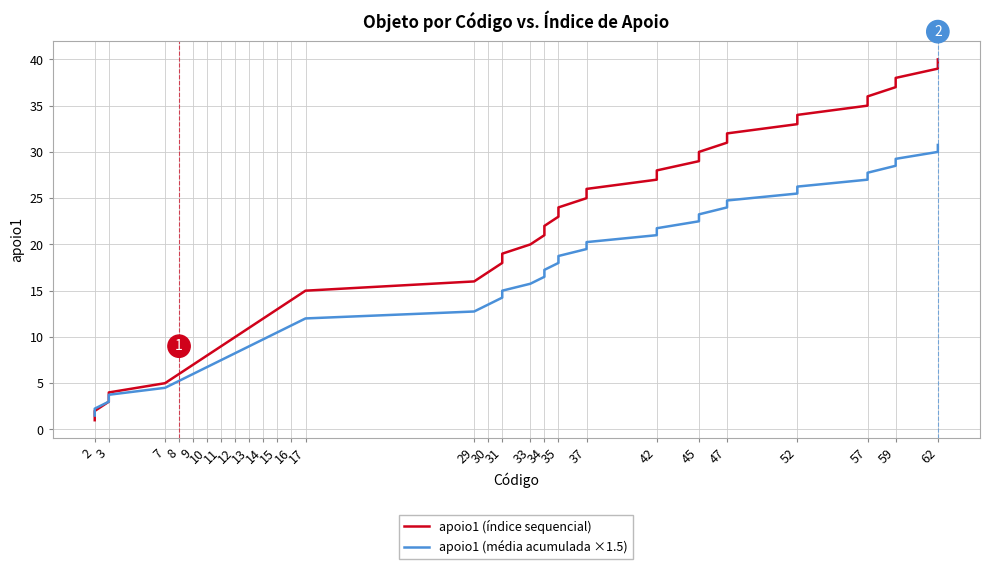

True or false: apoio1 (índice sequencial) and apoio1 (média acumulada ×1.5) cross at least once.

False